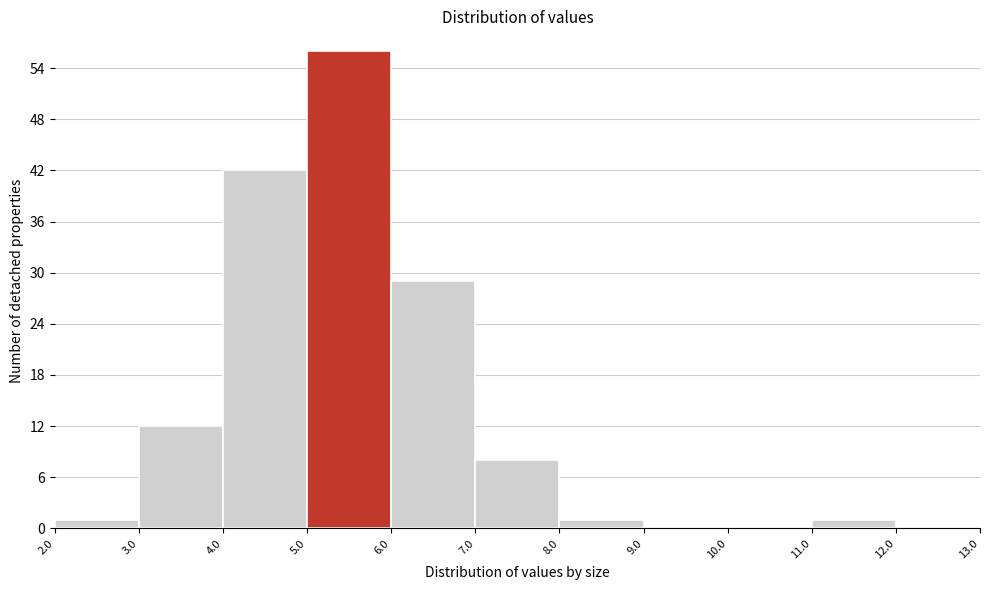

Reading left to right, transcribe this chart: for each bar, give the range it covers on the x-axis and its height. The values are not printed on the chart, so give them approximately, as read against the axis.

2.0 to 3.0: 1
3.0 to 4.0: 12
4.0 to 5.0: 42
5.0 to 6.0: 56
6.0 to 7.0: 29
7.0 to 8.0: 8
8.0 to 9.0: 1
9.0 to 10.0: 0
10.0 to 11.0: 0
11.0 to 12.0: 1
12.0 to 13.0: 0